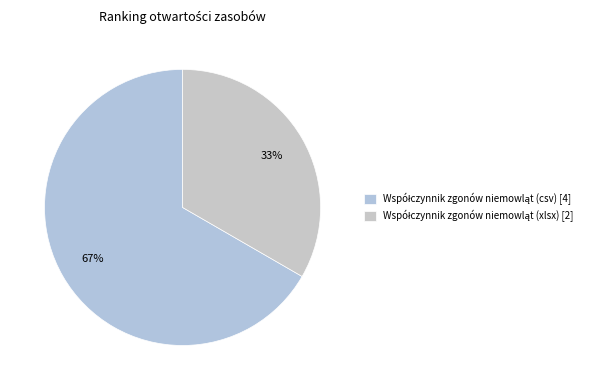

Approximately how many times larger is the value at Współczynnik zgonów niemowląt (csv) compared to Współczynnik zgonów niemowląt (xlsx)?

2.0